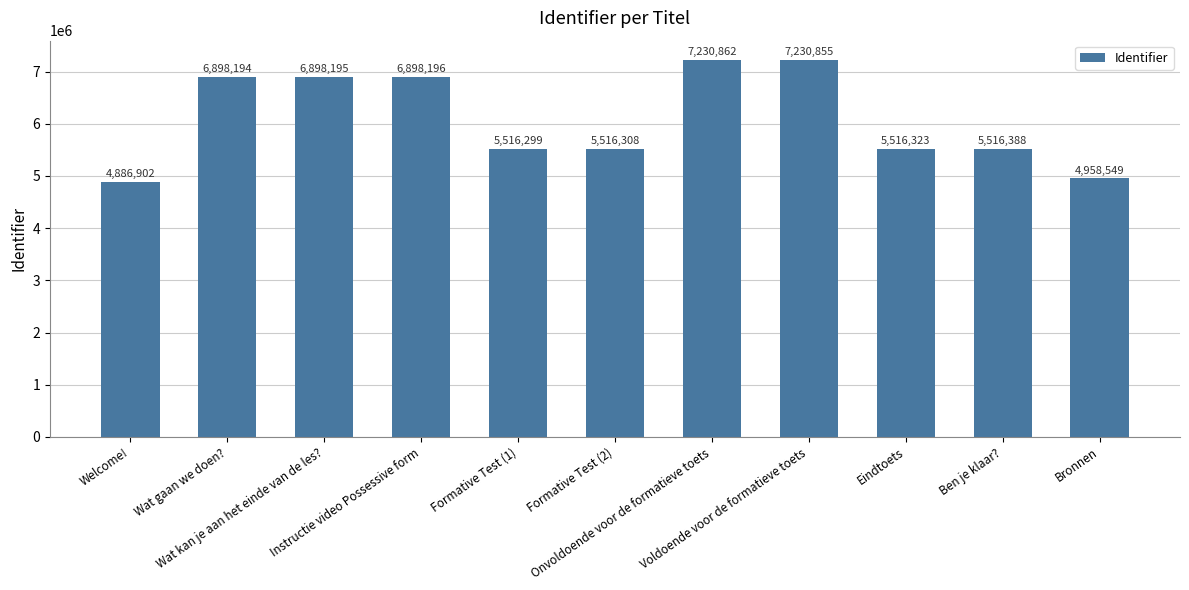

True or false: the data shows 2578921 at Formative Test (1).

False